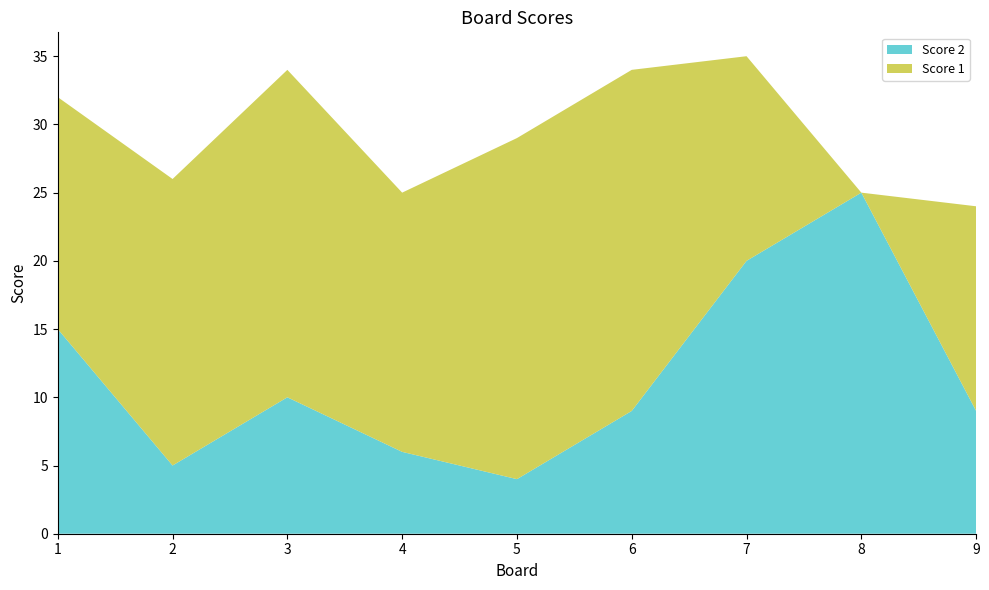

Reading right to left, list all the values displayed in this chart.

Score 2: 9	25	20	9	4	6	10	5	15
Score 1: 15	0	15	25	25	19	24	21	17